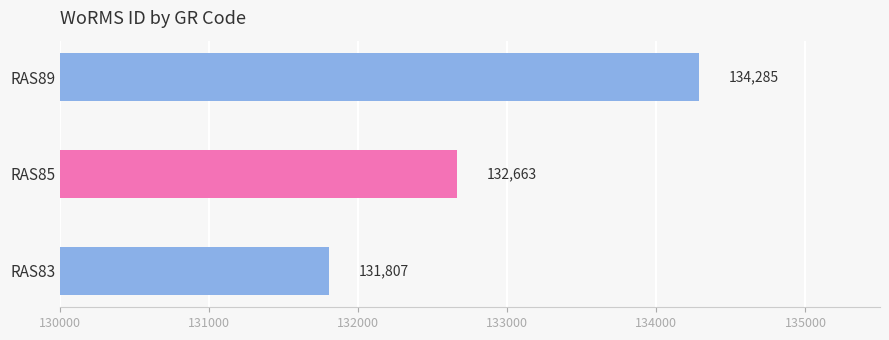

Reading top to bottom, list all the values displayed in this chart.

RAS89=134285	RAS85=132663	RAS83=131807